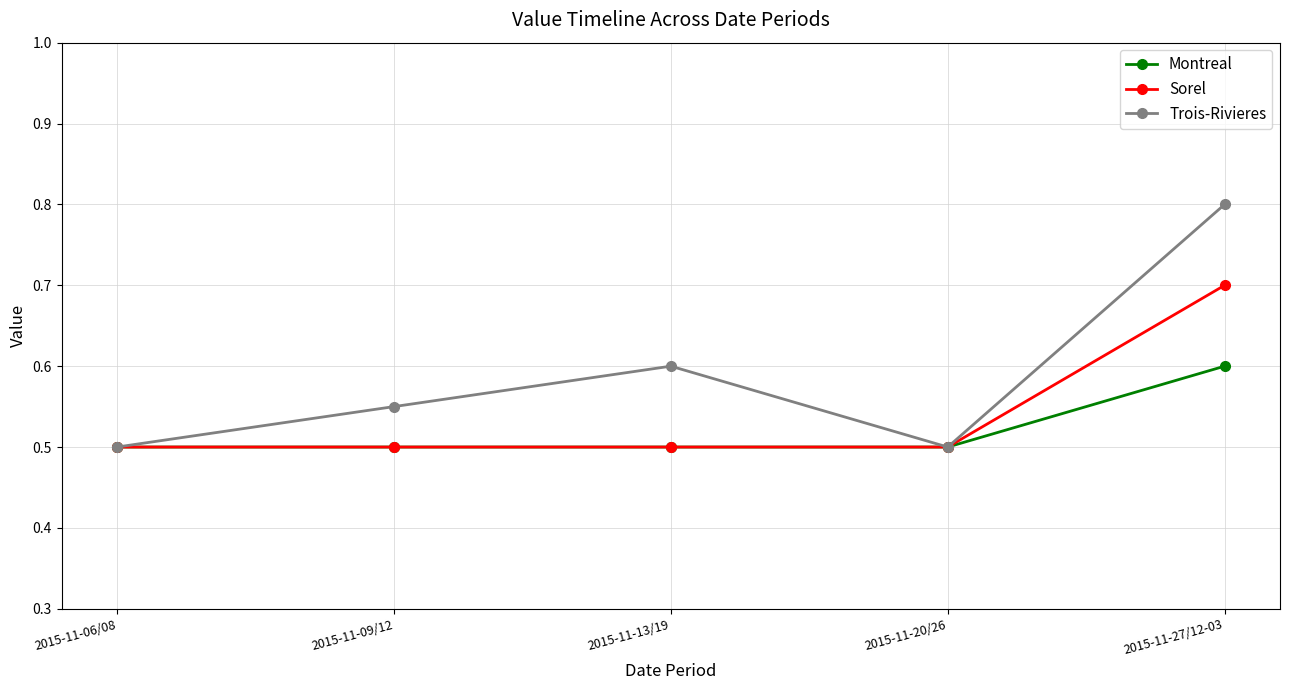

True or false: Sorel has more than 2 interior local peaks.

False